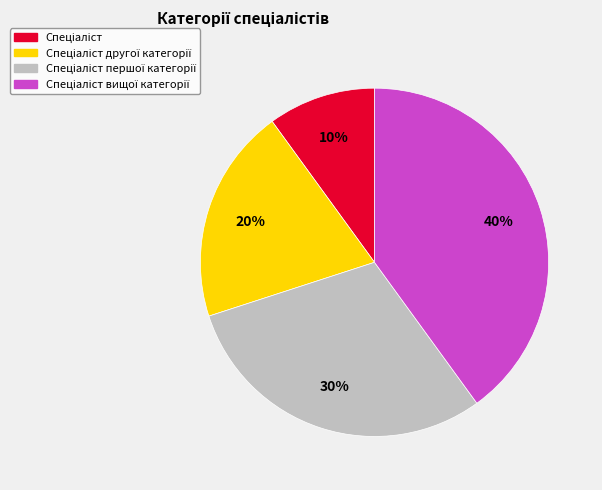

To the nearest percent, what is the average slice percentage?

25%